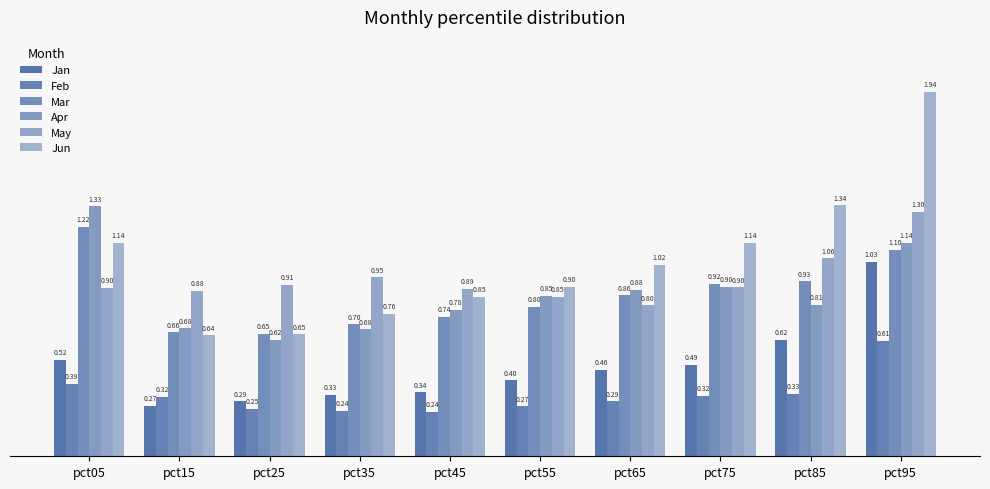

How many distinct data groups are displayed?

6